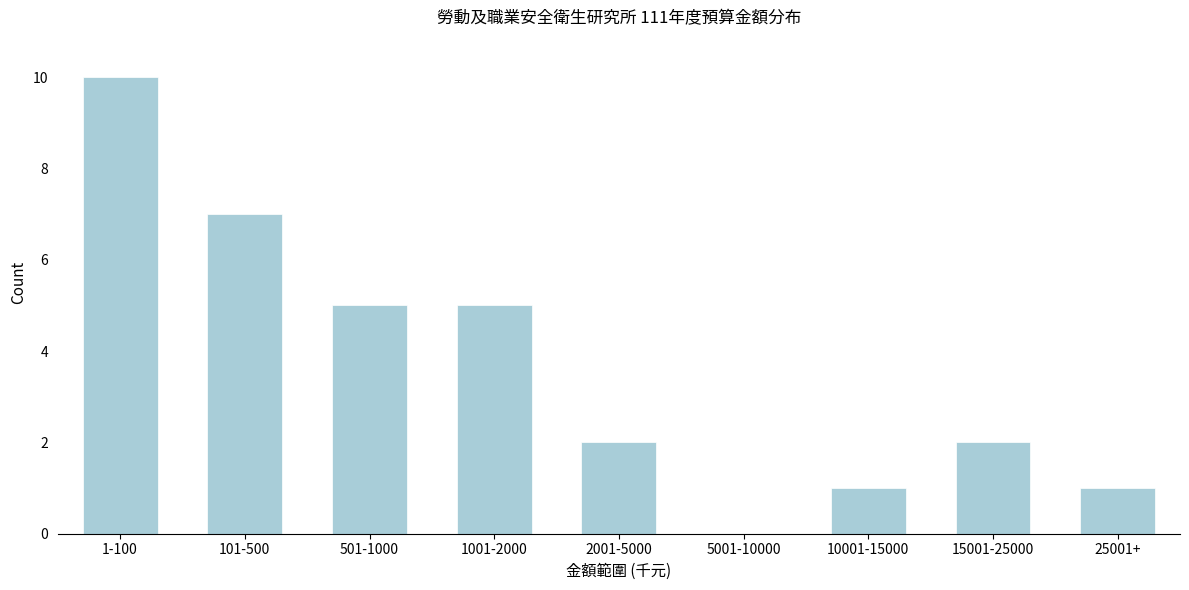

Reading left to right, what are all the values shown in this chart?

1-100=10	101-500=7	501-1000=5	1001-2000=5	2001-5000=2	5001-10000=0	10001-15000=1	15001-25000=2	25001+=1